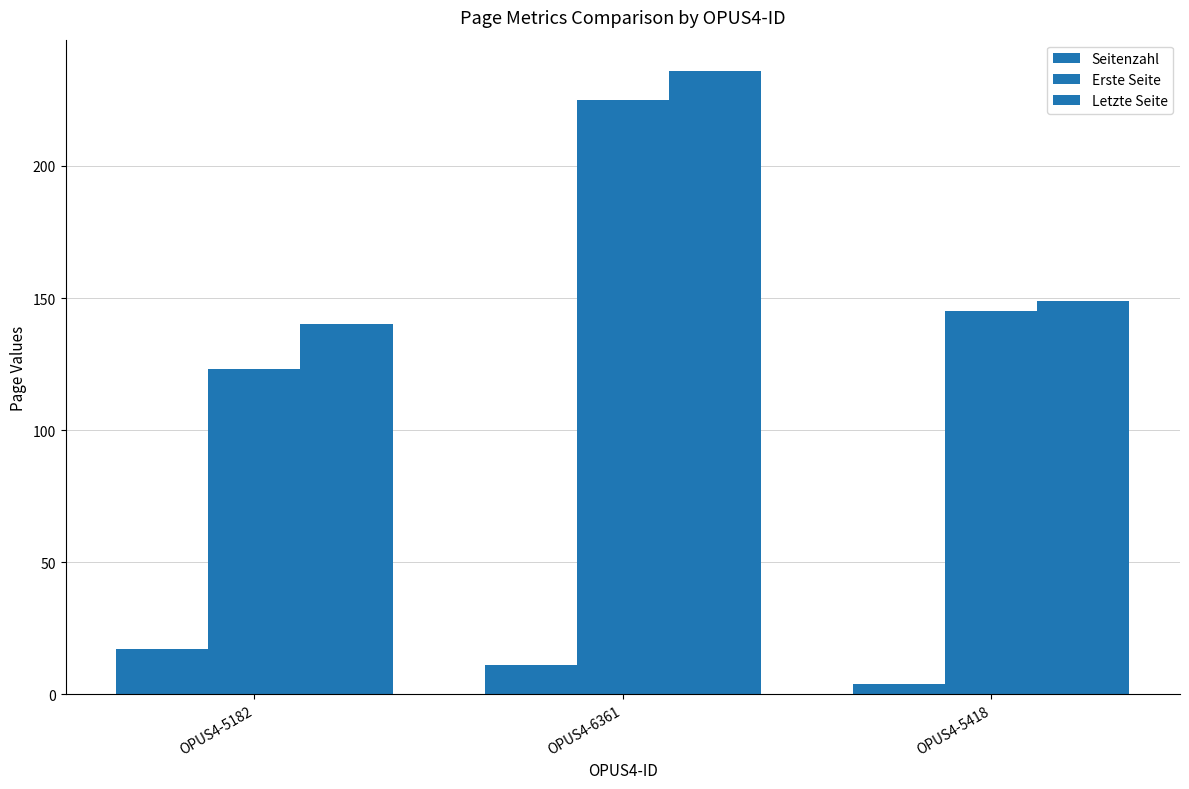

How many series are shown in this chart?

3